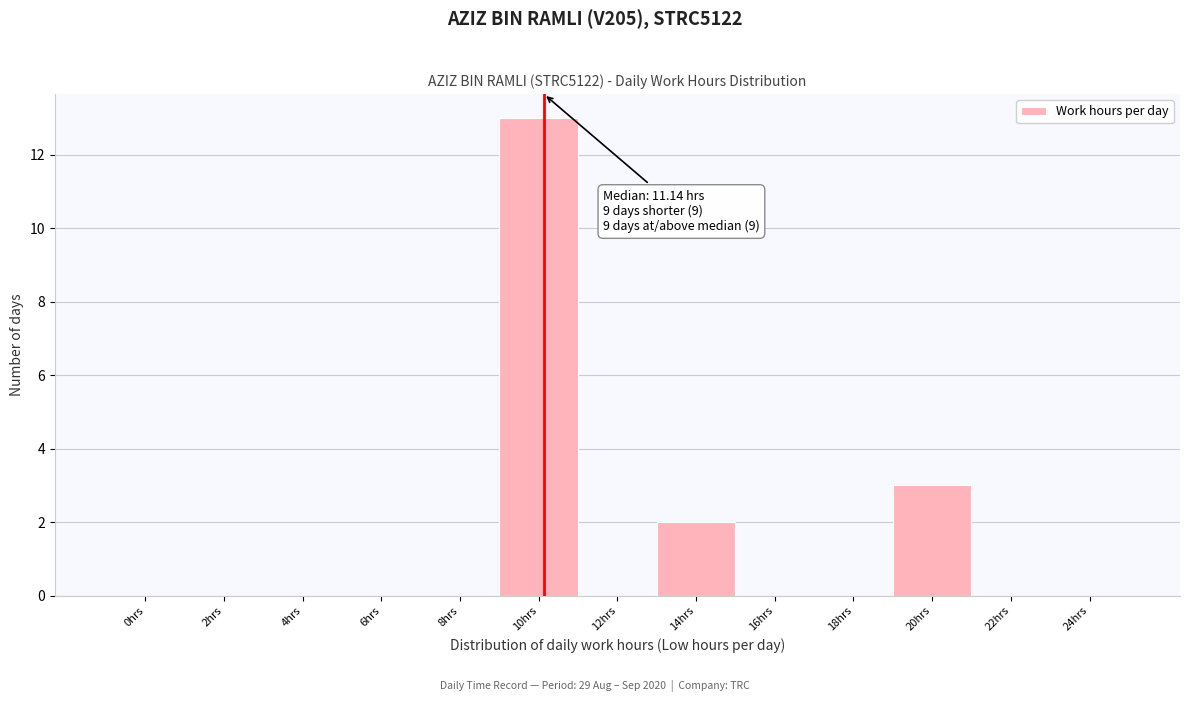

Reading right to left, extract all data points from this chart.

24hrs=0	22hrs=0	20hrs=3	18hrs=0	16hrs=0	14hrs=2	12hrs=0	10hrs=13	8hrs=0	6hrs=0	4hrs=0	2hrs=0	0hrs=0